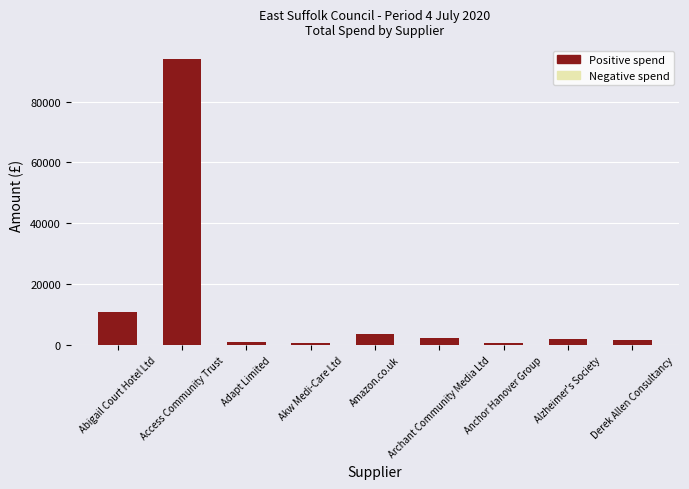

Is it true that the value at Abigail Court Hotel Ltd is 11051.0?

True